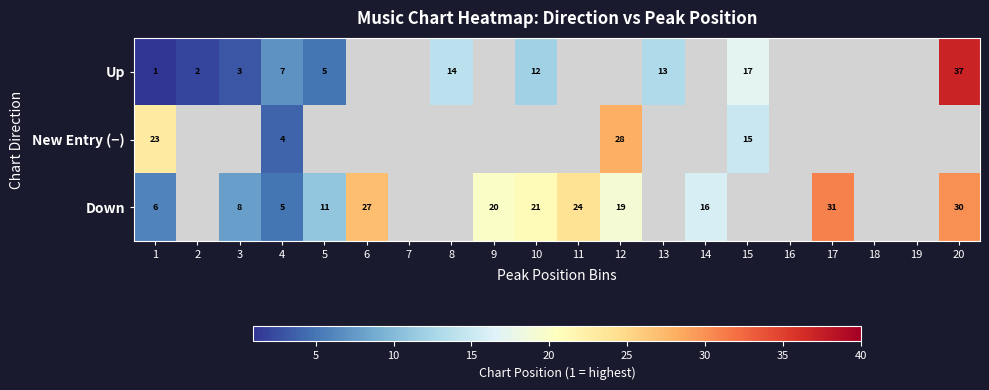

What is the difference between the Down values at 6 and 5?

16